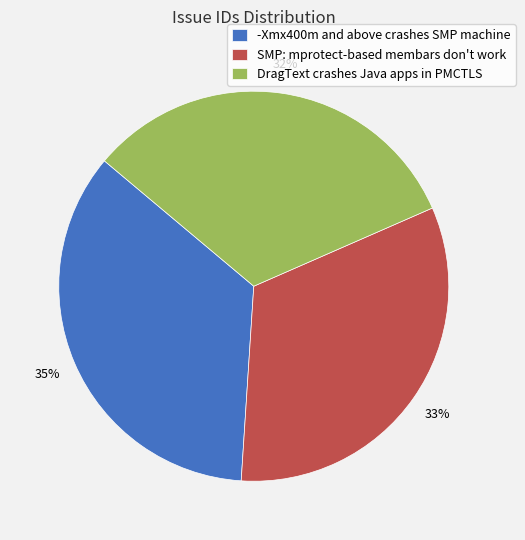

The DragText crashes Java apps in PMCTLS slice represents 32% of the pie. True or false?

True